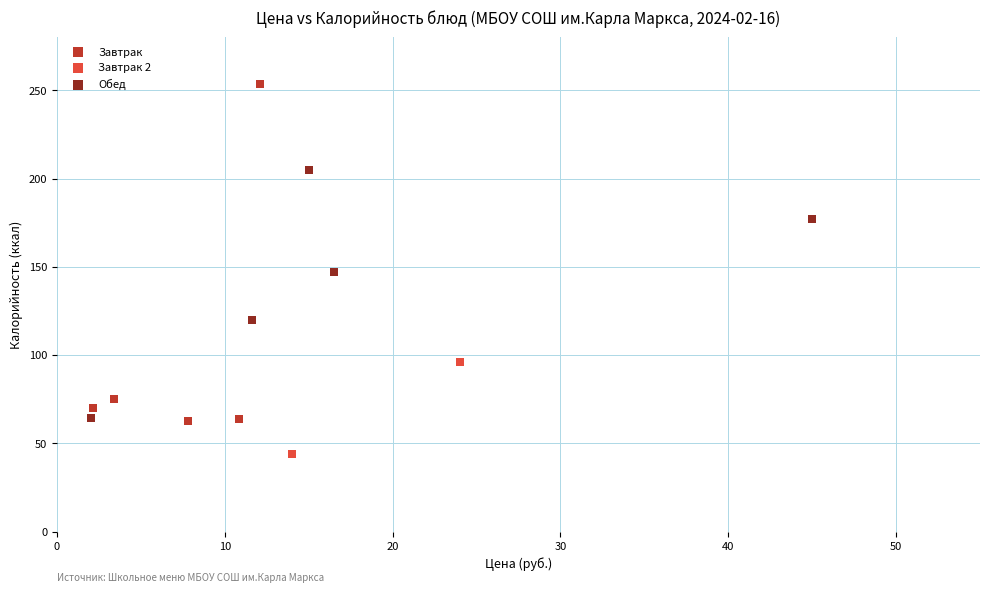

Which series has the widest spread of Y values?

Завтрак